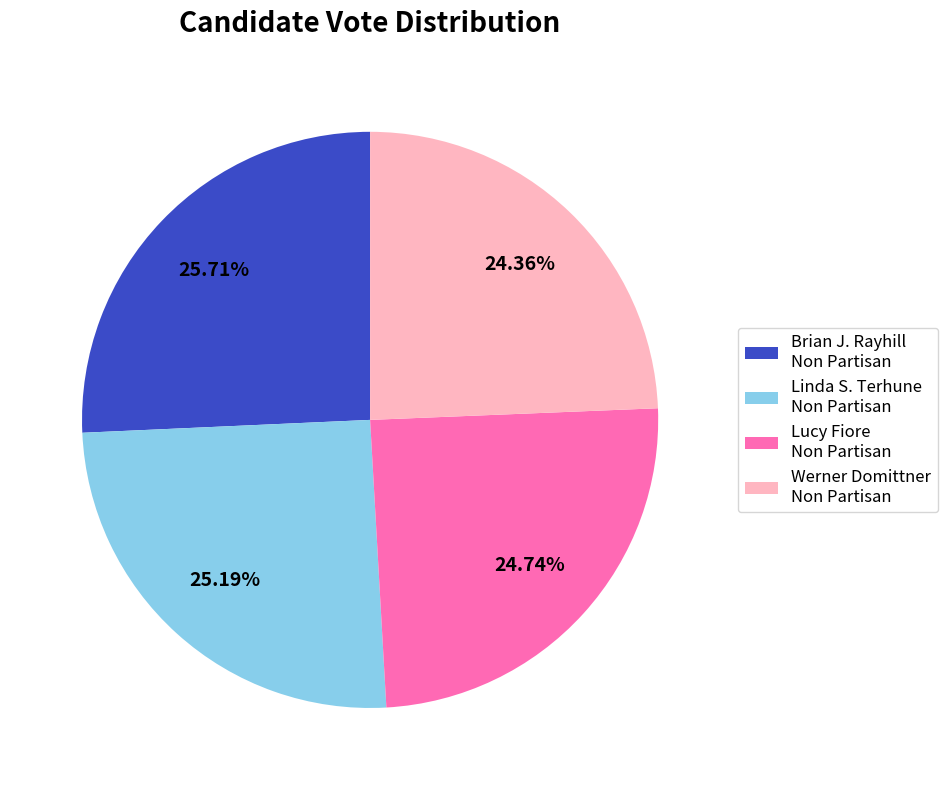

Is there any slice that represents more than half of the pie?

No